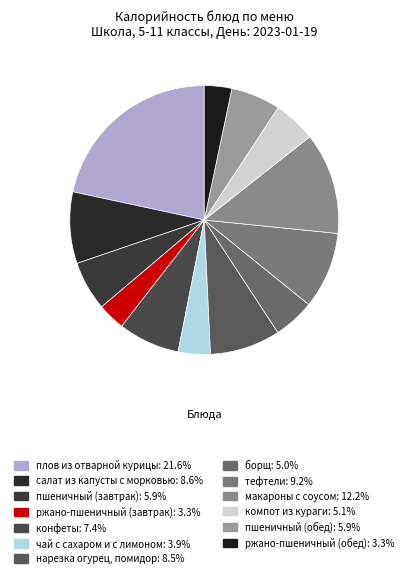

How many slices are in this pie chart?

13